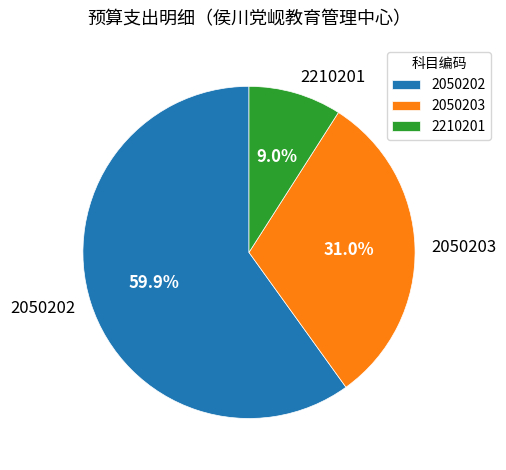

True or false: 2050203 accounts for 25% of the total.

False